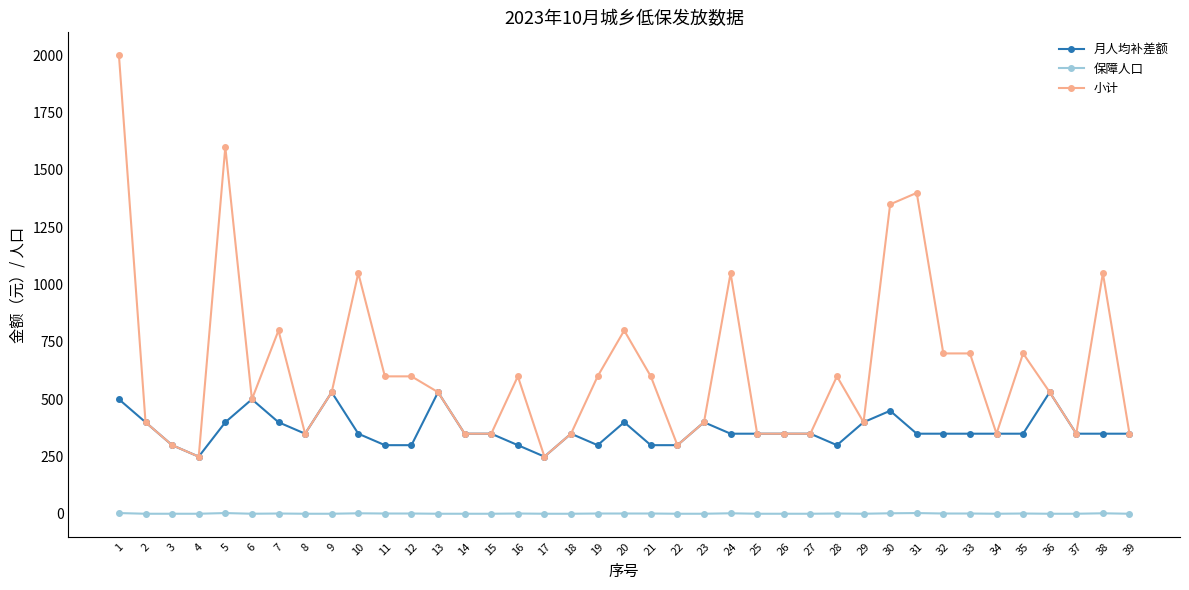

Which series has the widest spread of values?

小计